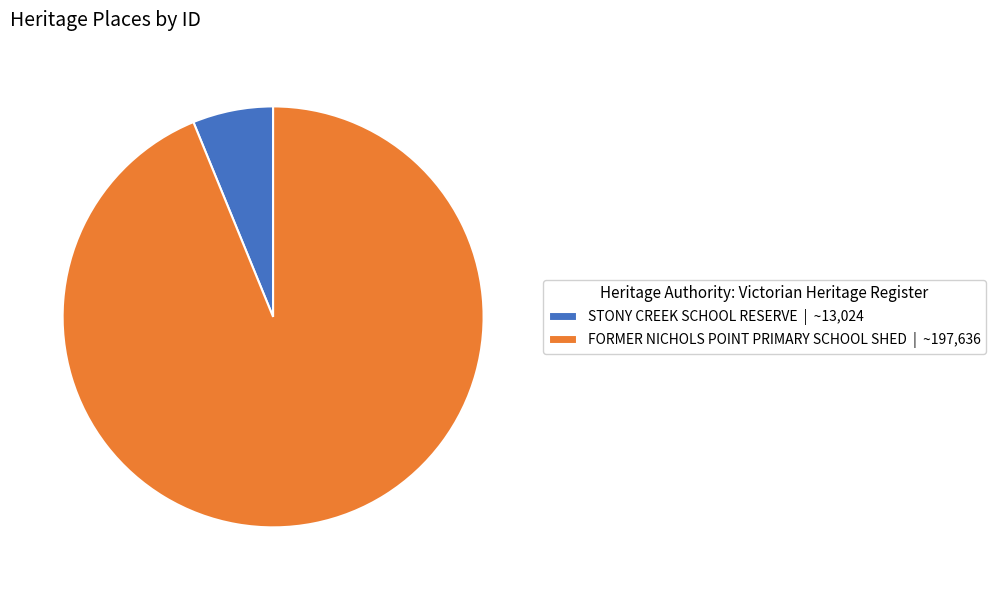

How many slices are in this pie chart?

2